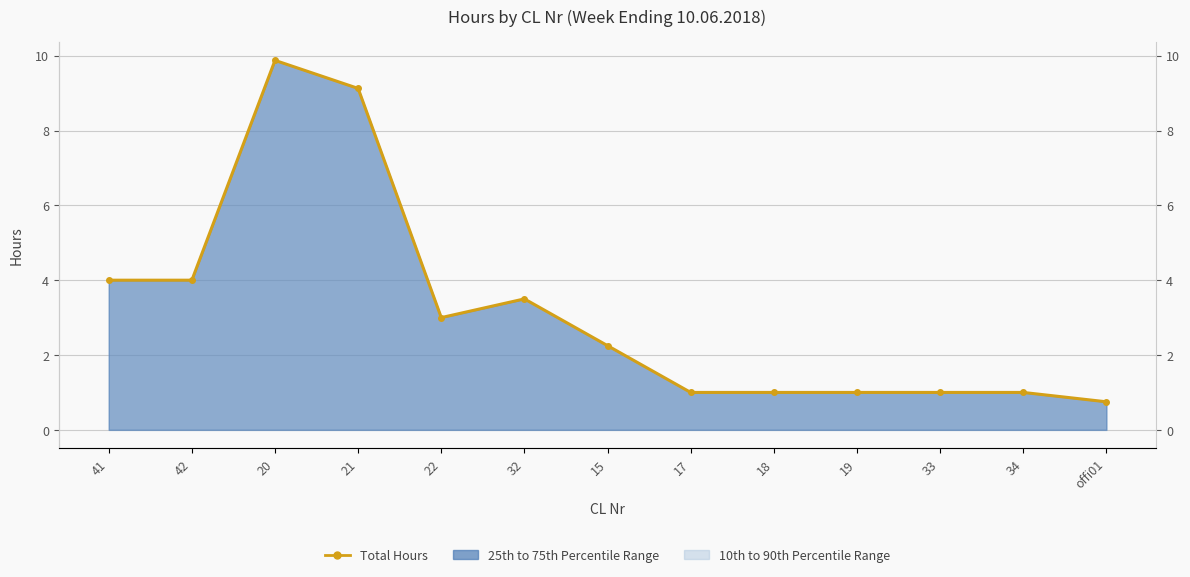

The chart shows a value of 14.2 at 21. True or false?

False